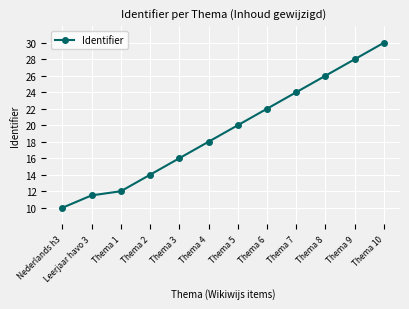

How many values are below 20?

6